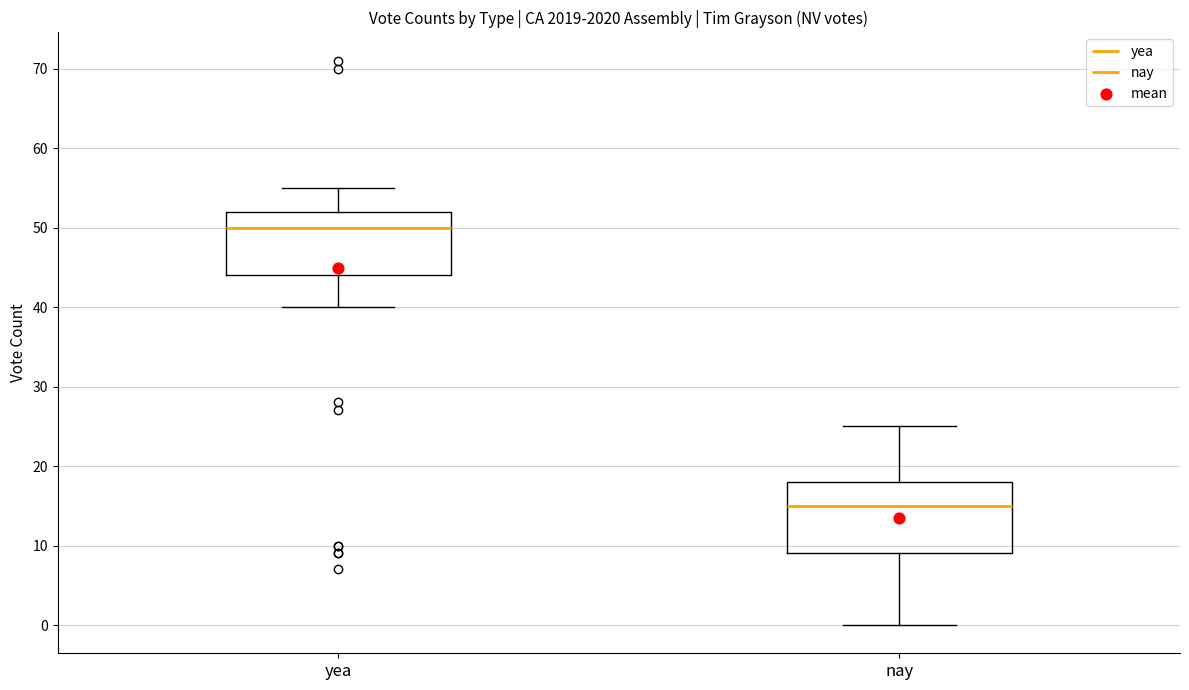

Which box's median line is the lowest?

nay